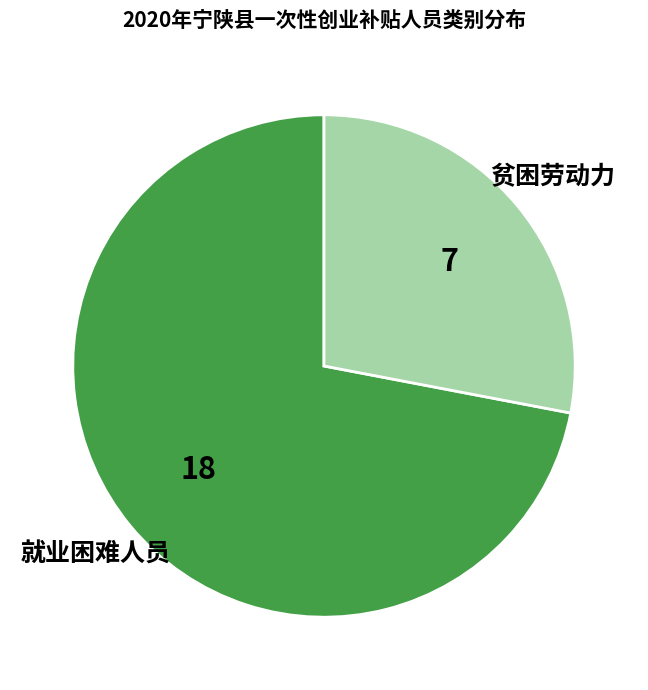

Does any single category account for the majority?

Yes